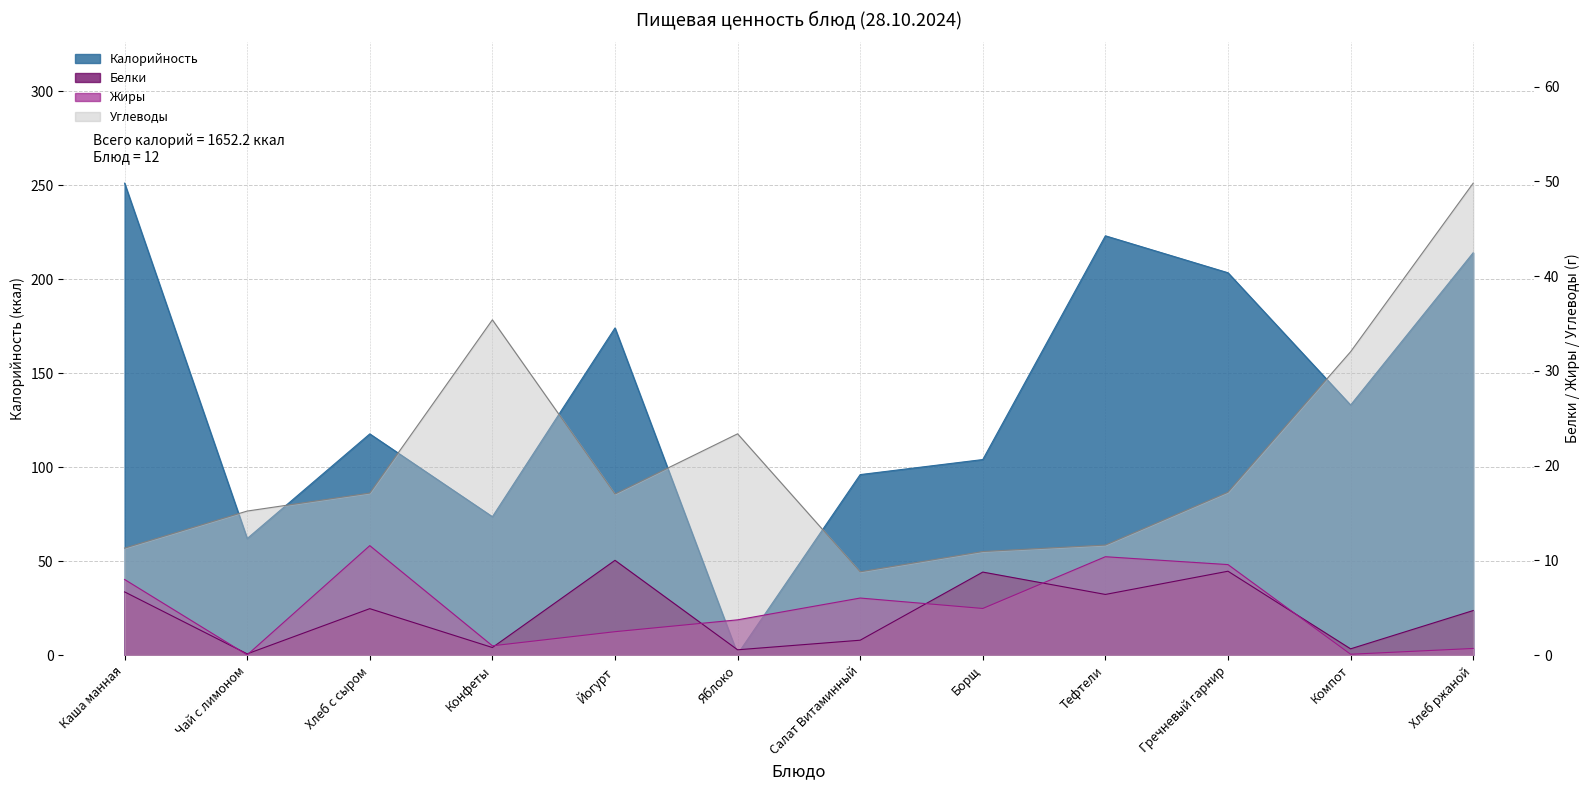

True or false: Белки has more than 1 points higher than both neighbors.

True